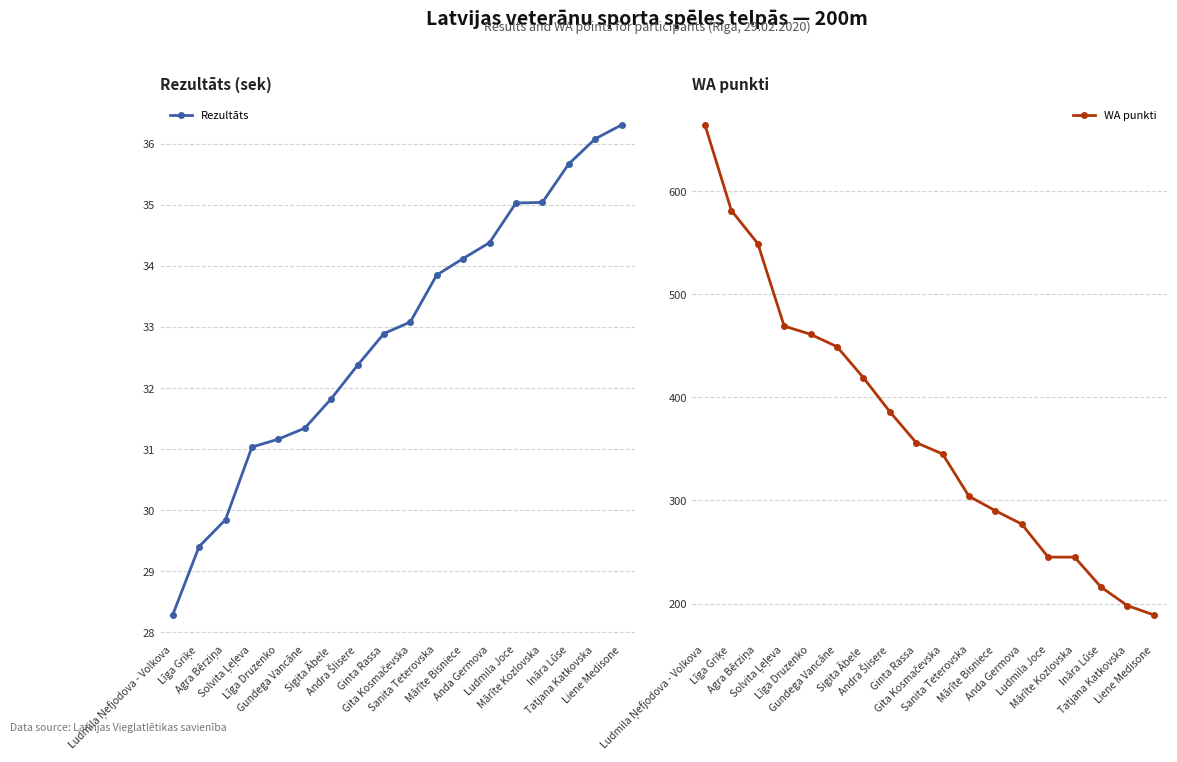

What is the sum of the Rezultāts values at Ināra Lūse and Ludmila Joce?

70.7